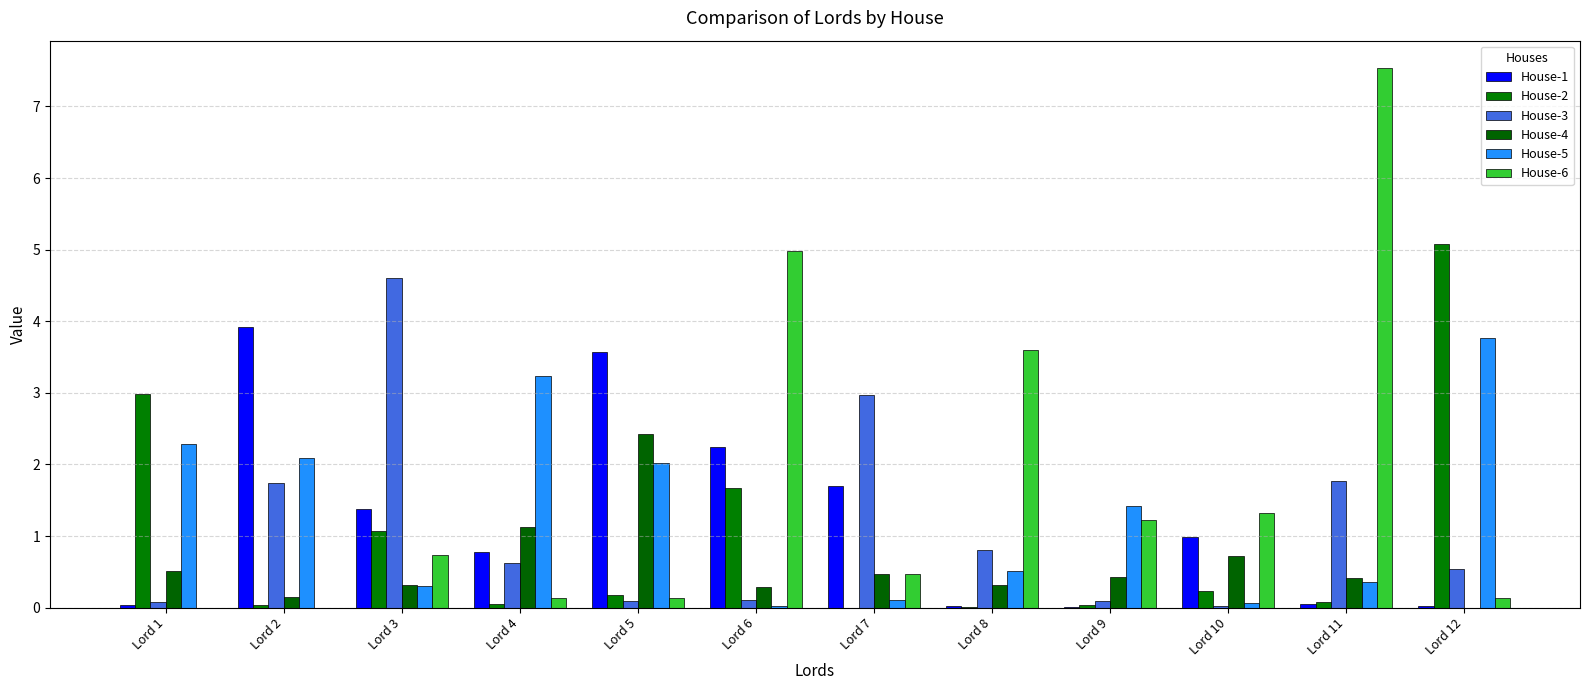

What is the greatest value displayed?

7.5